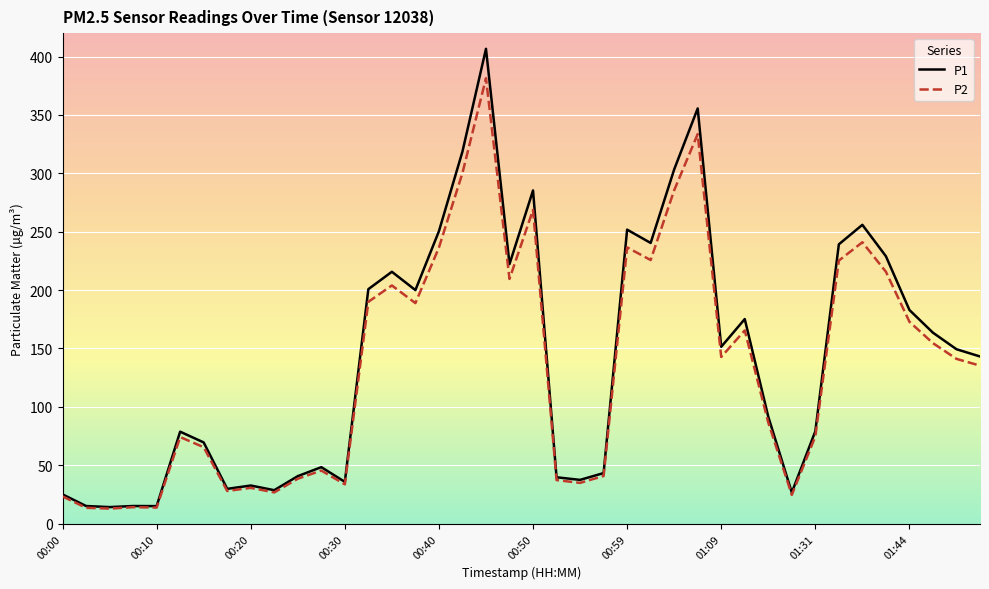

What is the minimum value shown in the chart?

12.9